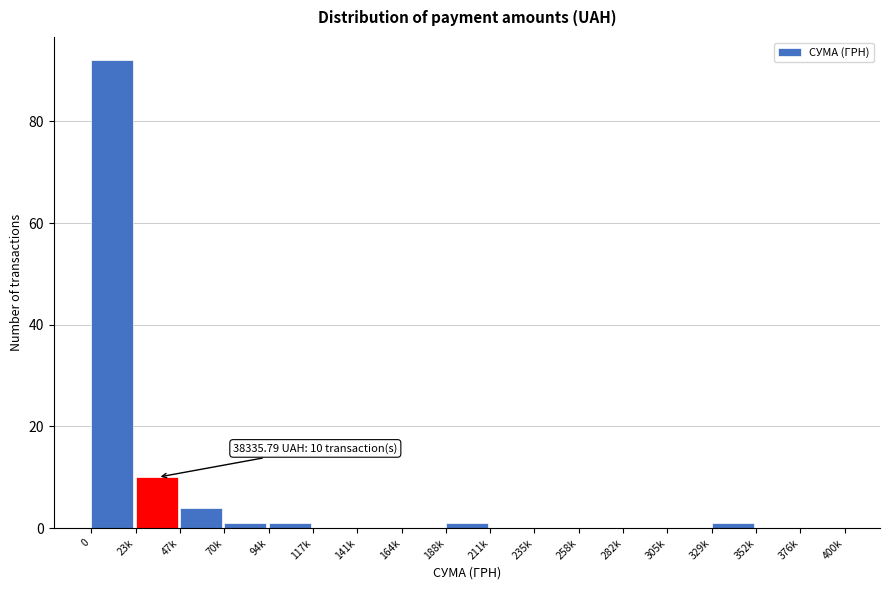

Reading right to left, list all the values displayed in this chart.

376k=0	352k=0	329k=1	305k=0	282k=0	258k=0	235k=0	211k=0	188k=1	164k=0	141k=0	117k=0	94k=1	70k=1	47k=4	23k=10	0=92